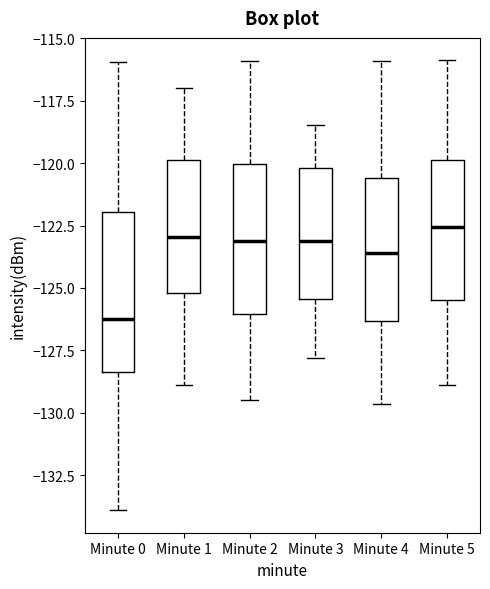

Which box has the lowest median line?

Minute 0